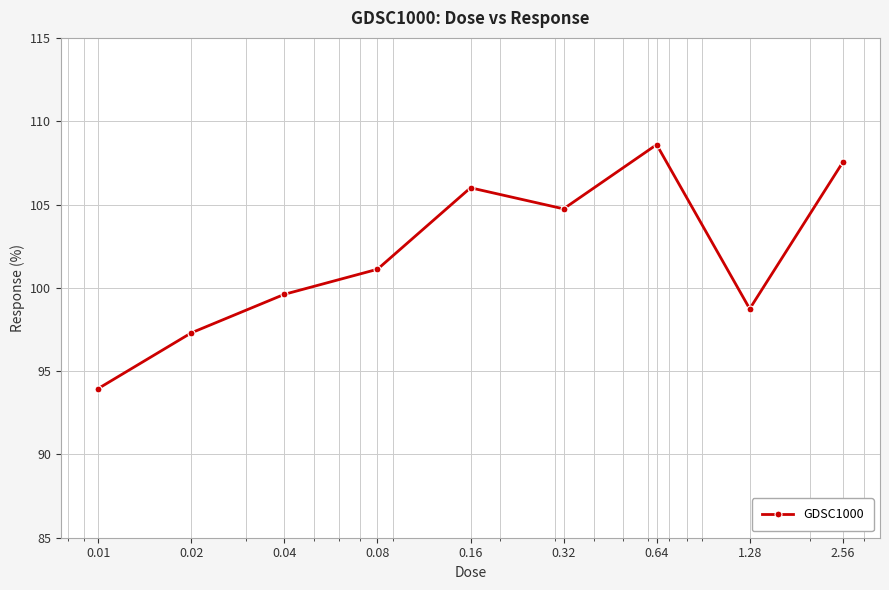

What is the minimum value shown in the chart?

94.0